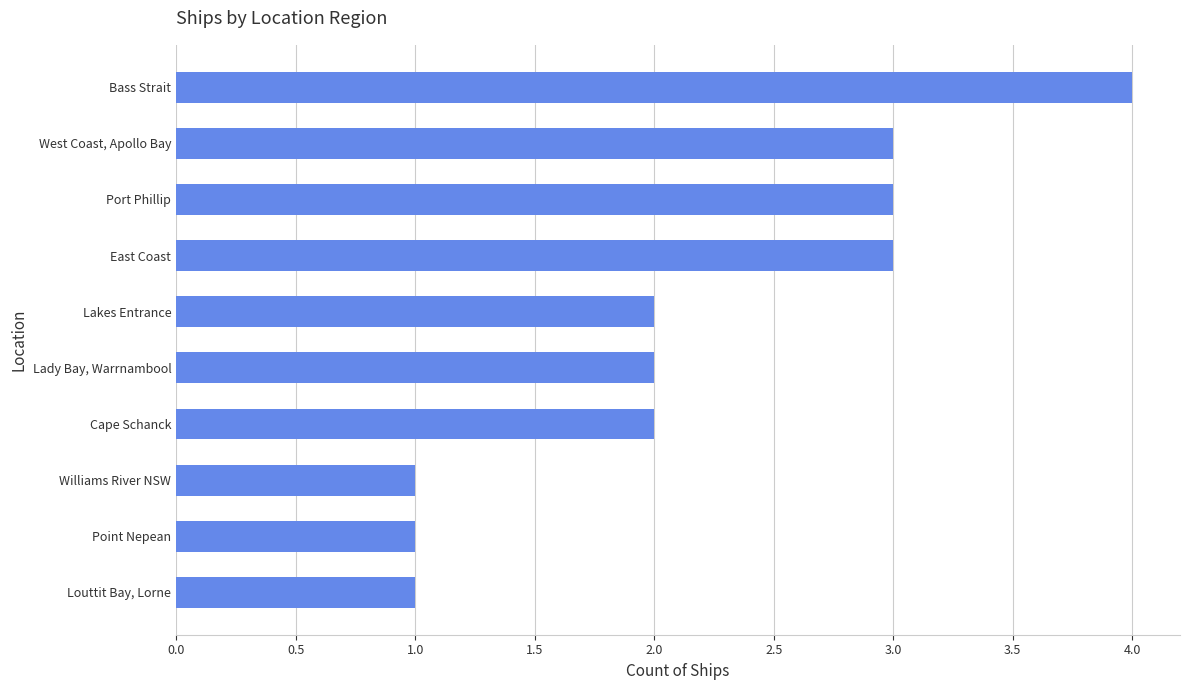

Reading bottom to top, extract all data points from this chart.

Louttit Bay, Lorne=1	Point Nepean=1	Williams River NSW=1	Cape Schanck=2	Lady Bay, Warrnambool=2	Lakes Entrance=2	East Coast=3	Port Phillip=3	West Coast, Apollo Bay=3	Bass Strait=4